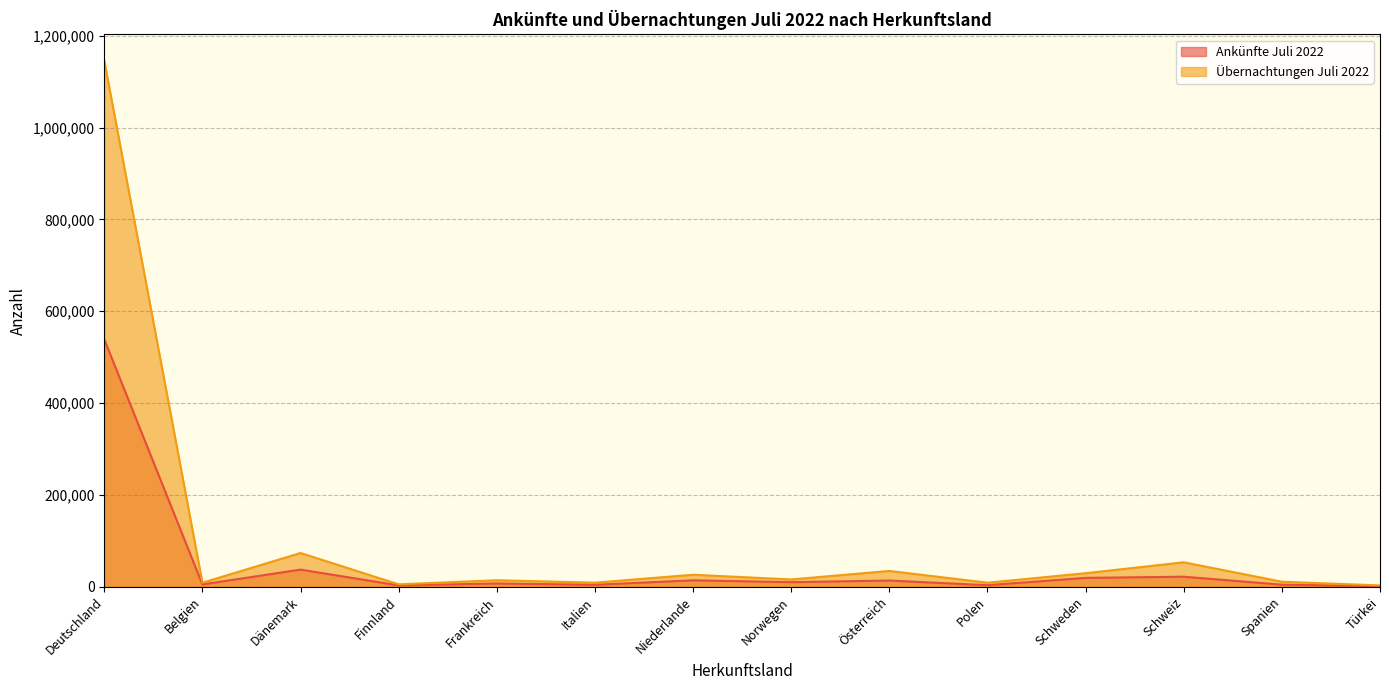

Does the chart have visible grid lines?

Yes